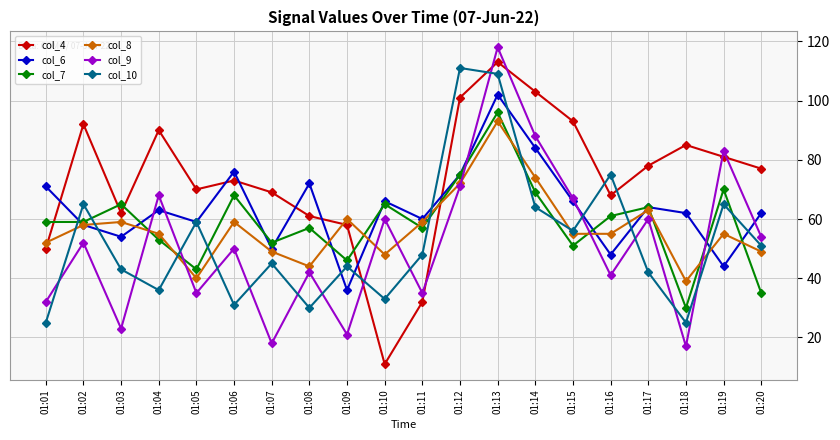

Is the value of col_8 at 01:04 greater than the value of col_9 at 01:14?

No